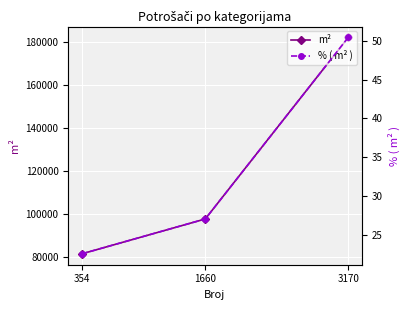

What is the average value of the % ( m² ) series?

33.3